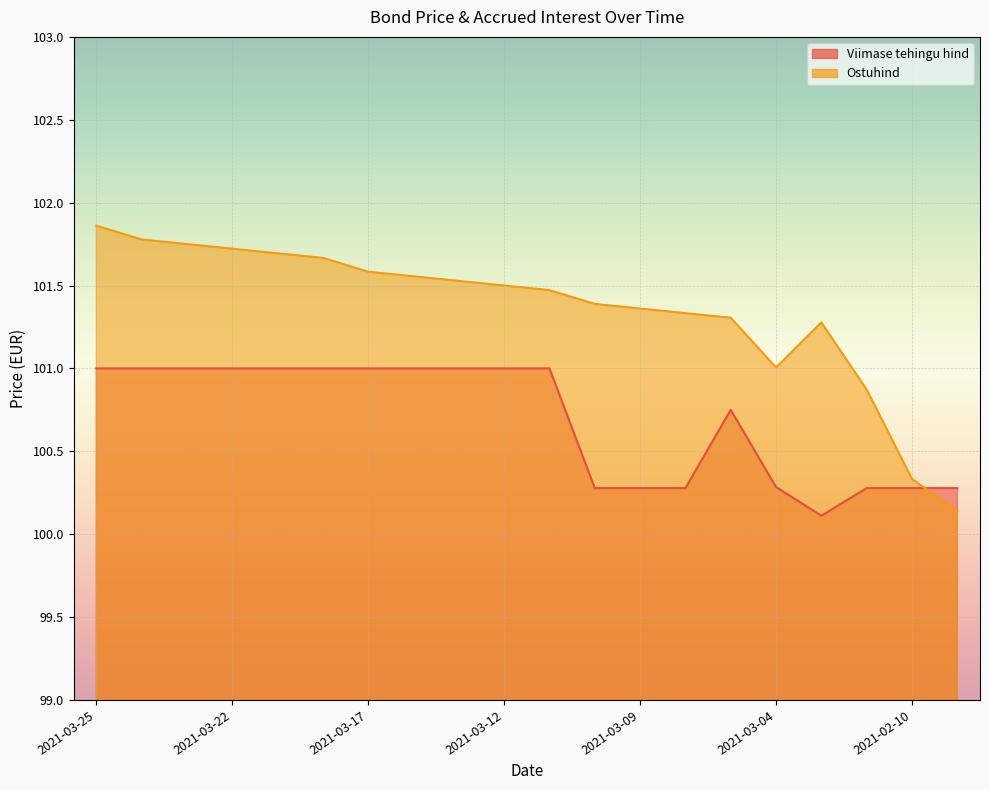

The value of Viimase tehingu hind at 2021-03-04 is 100.3. True or false?

True